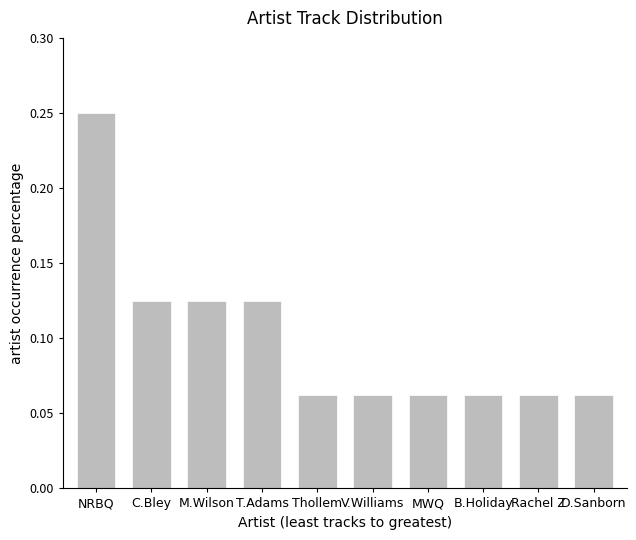

True or false: the data shows 0.0 at D.Sanborn.

False